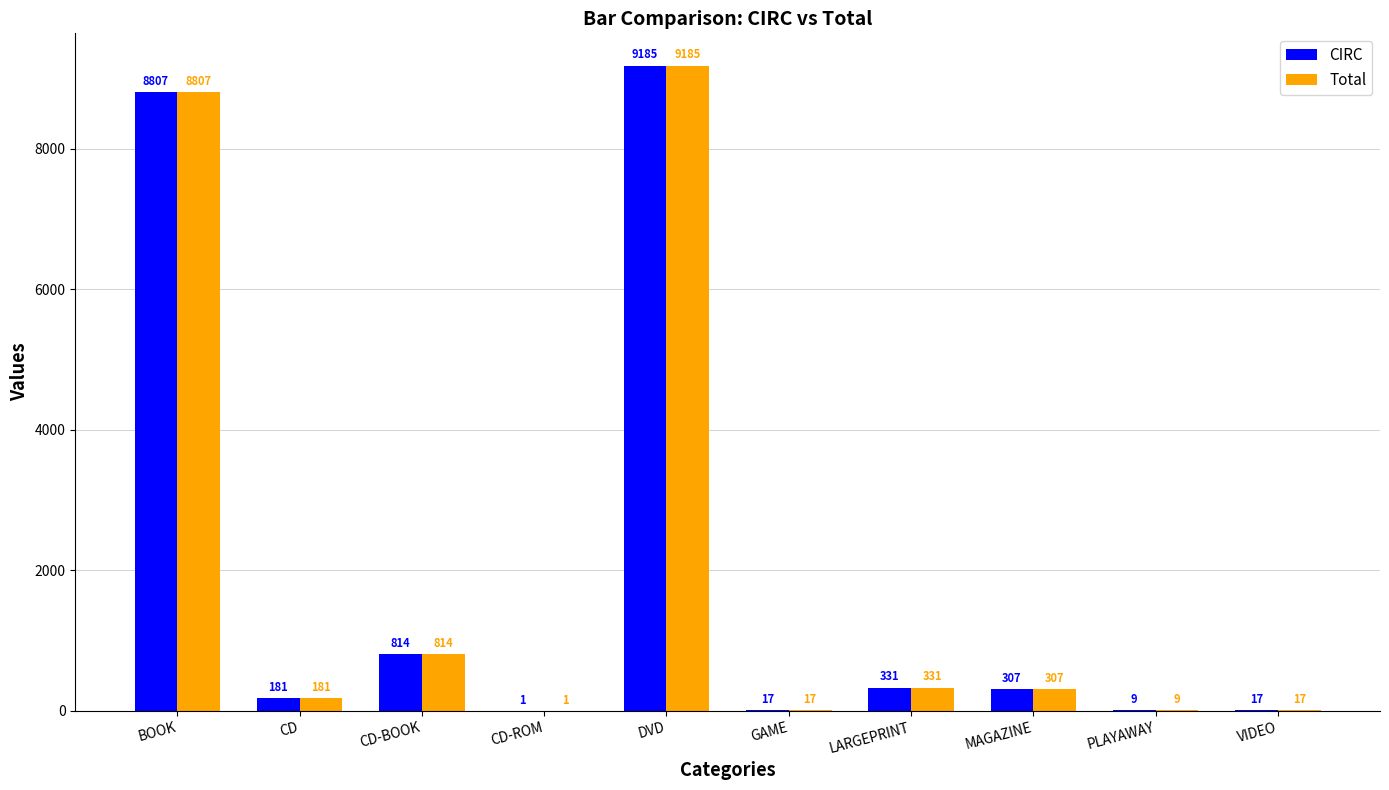

At which label is Total closest to 4593?

CD-BOOK